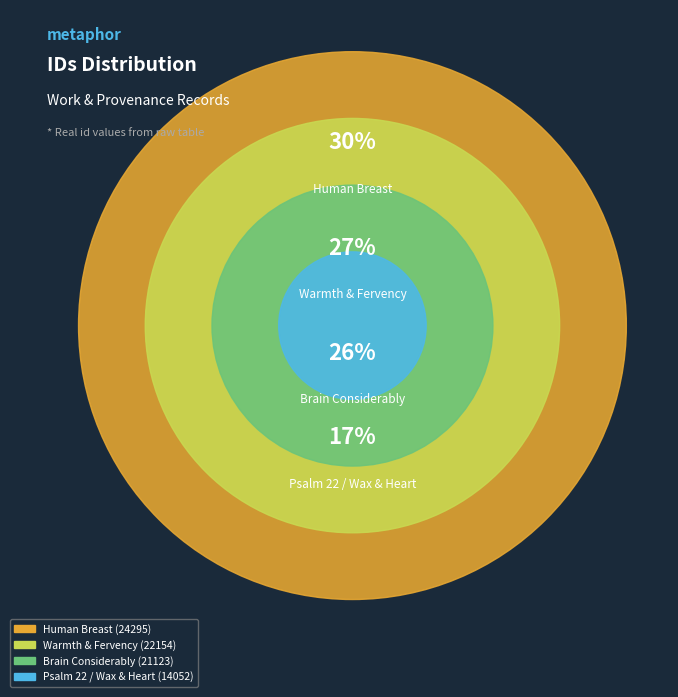

Which category has the biggest portion of the pie?

Human Breast